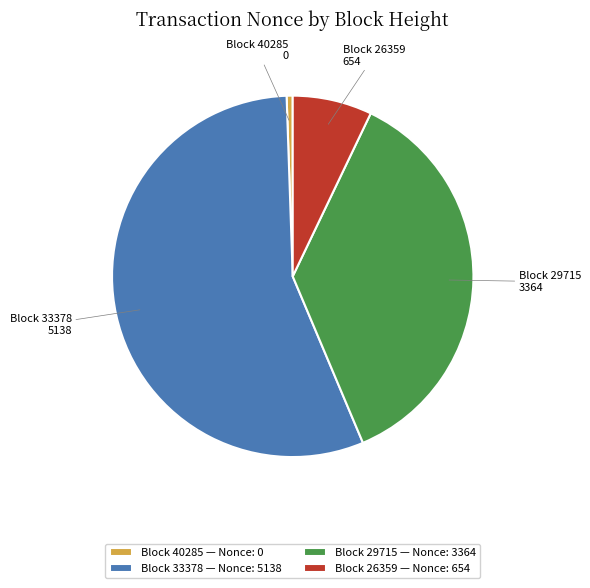

What is the majority slice?

Block 33378 — Nonce: 5138